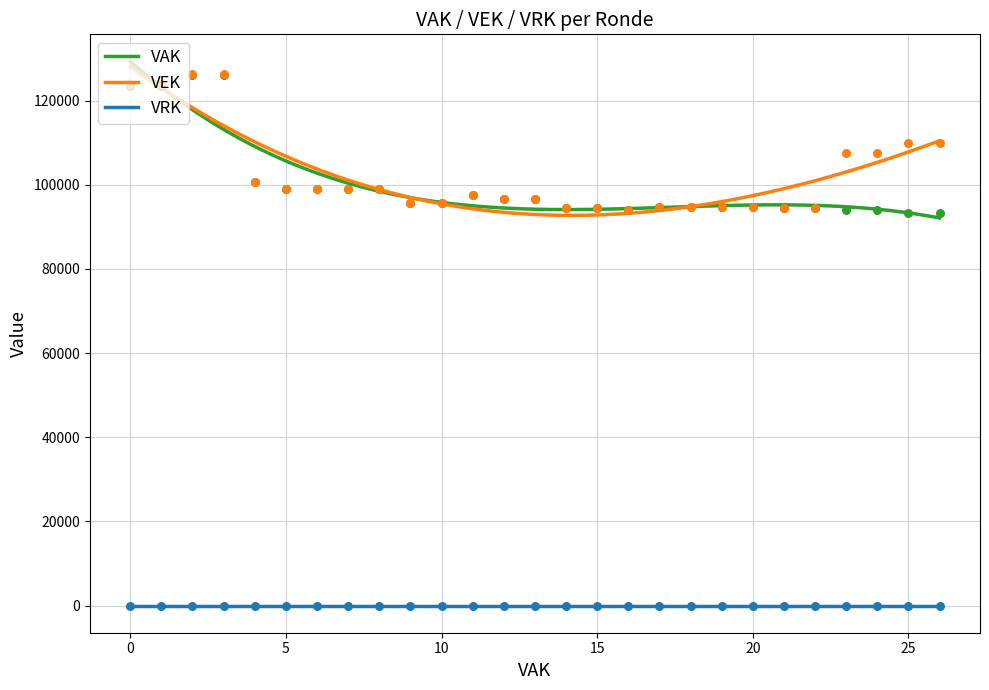

True or false: VRK and VAK cross at least once.

False